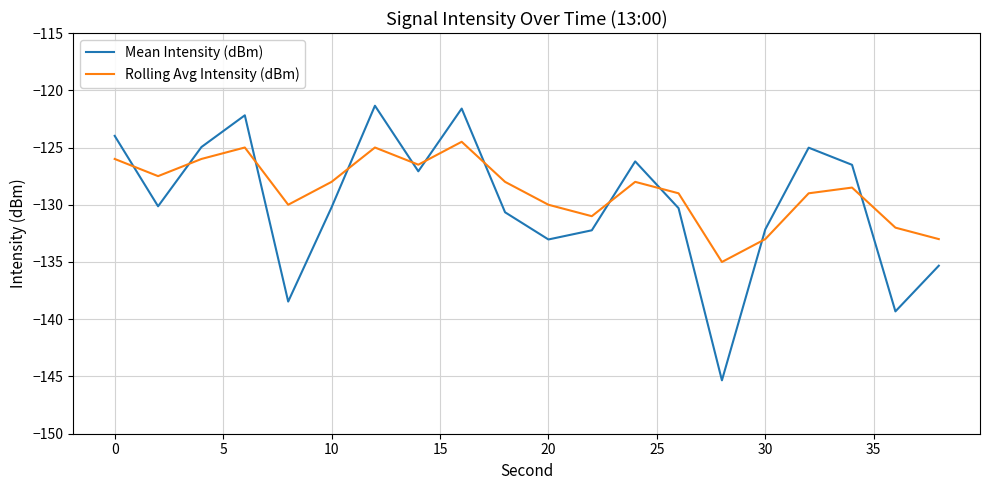

Which series has the widest spread of values?

Mean Intensity (dBm)